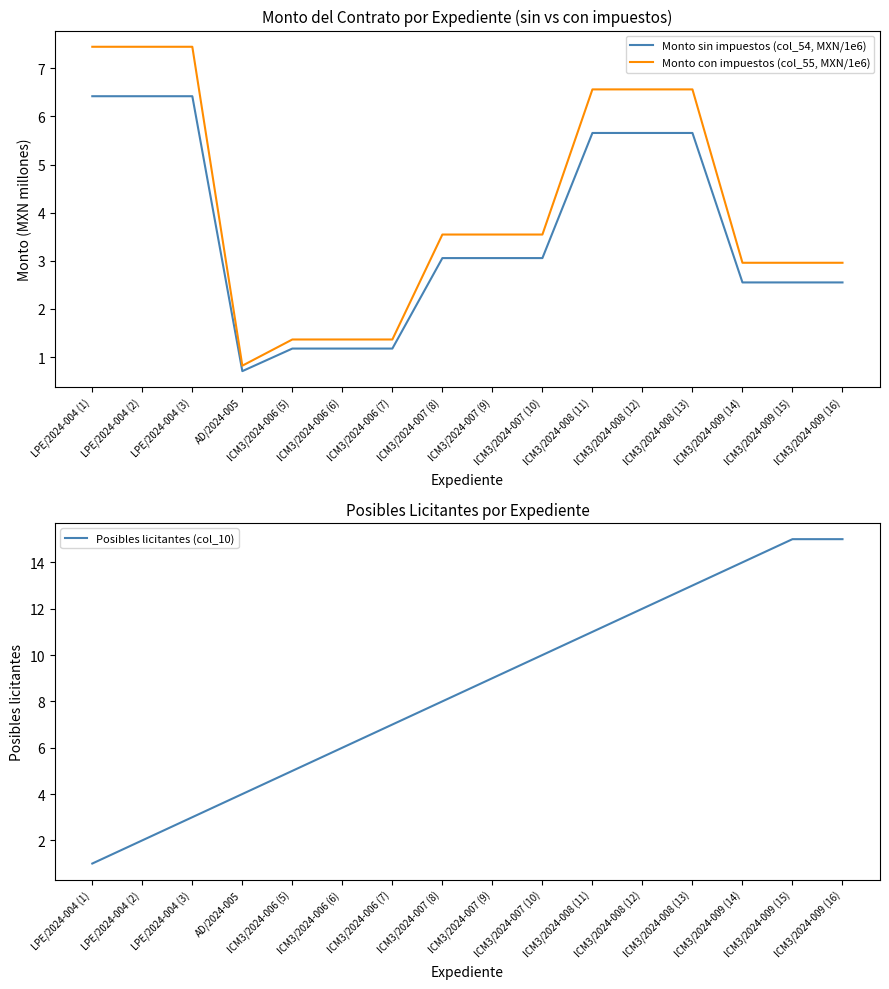

Reading left to right, extract all data points from this chart.

Monto sin impuestos (col_54, MXN/1e6): 6.4	6.4	6.4	0.7	1.2	1.2	1.2	3.1	3.1	3.1	5.7	5.7	5.7	2.6	2.6	2.6
Monto con impuestos (col_55, MXN/1e6): 7.4	7.4	7.4	0.8	1.4	1.4	1.4	3.5	3.5	3.5	6.6	6.6	6.6	3.0	3.0	3.0
Posibles licitantes (col_10): 1.0	2.0	3.0	4.0	5.0	6.0	7.0	8.0	9.0	10.0	11.0	12.0	13.0	14.0	15.0	15.0